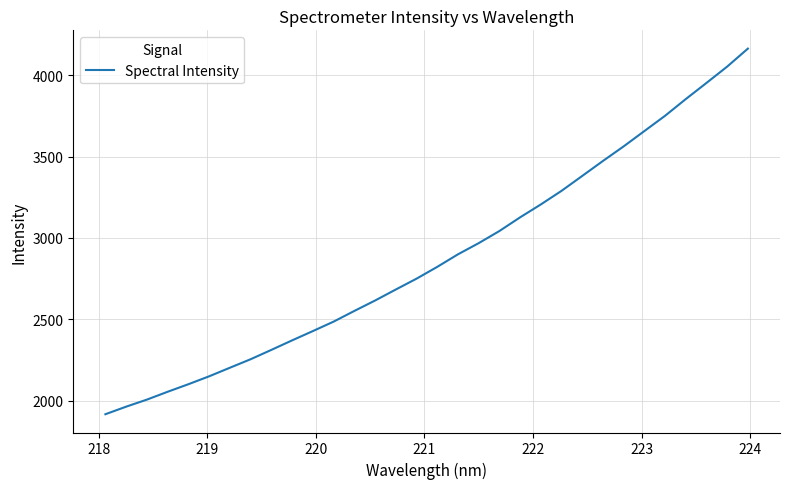

What is the greatest value displayed?

4162.8